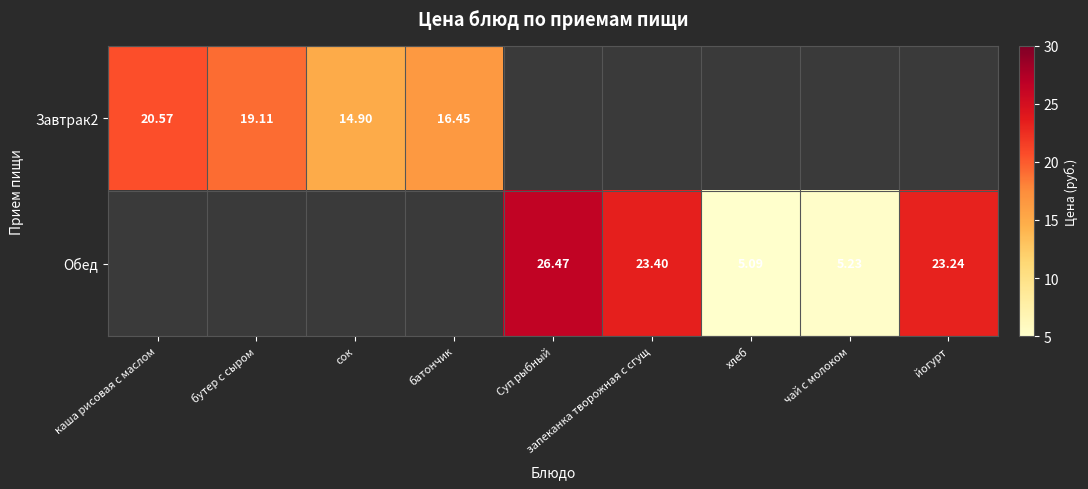

Where is Завтрак2 nearest to the value 10?

сок